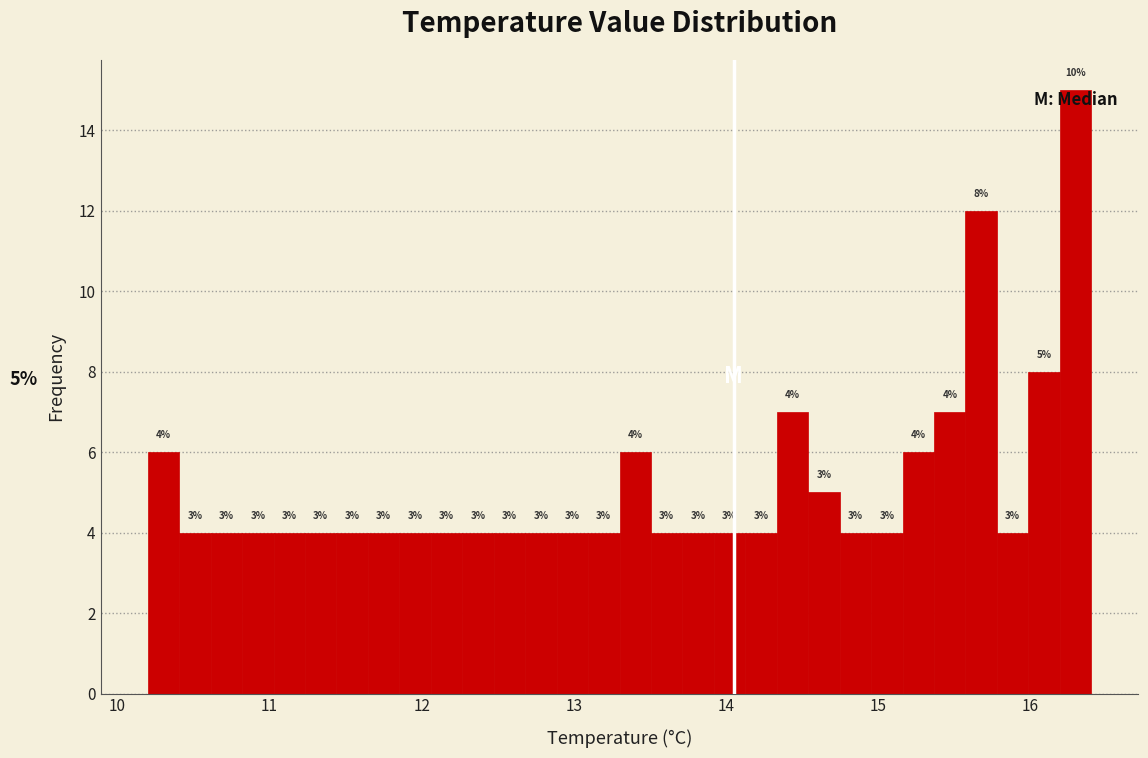

Around what value on the x-axis is the tallest bar? Give the approximate position of its centre, as read against the axis.

16.3